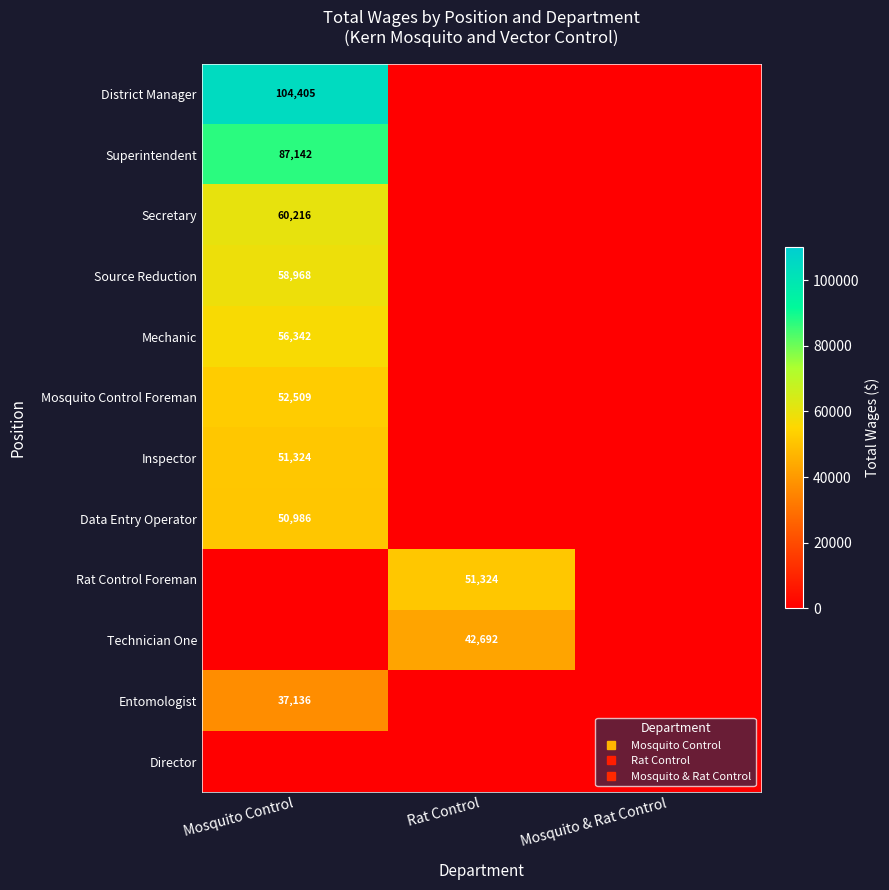

Rank the series at Rat Control from highest to lowest value.

Rat Control Foreman, Technician One, District Manager, Superintendent, Secretary, Source Reduction, Mechanic, Mosquito Control Foreman, Inspector, Data Entry Operator, Entomologist, Director